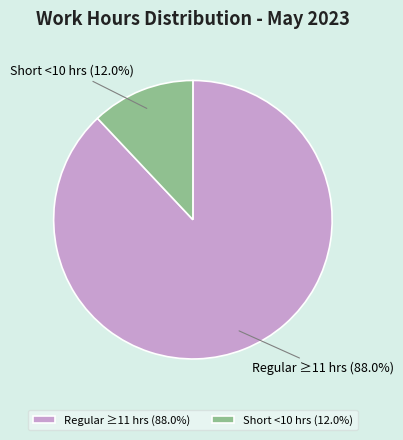

What is the smallest slice in the pie chart?

Short <10 hrs (12.0%)